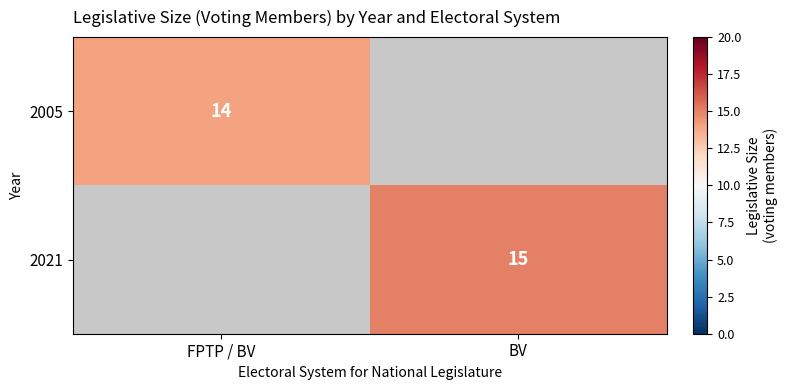

True or false: 2021 has a value of 15 at BV.

True